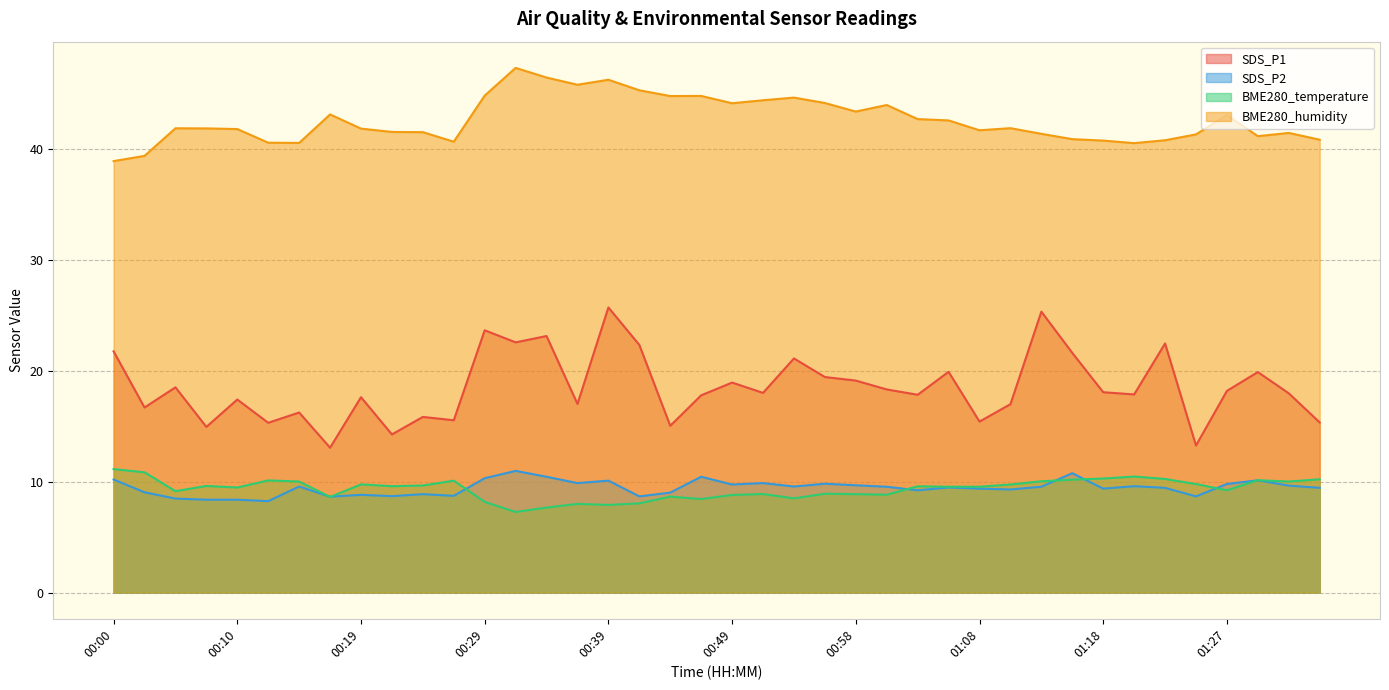

The SDS_P1 series shows 11.8 at 00:29. True or false?

False